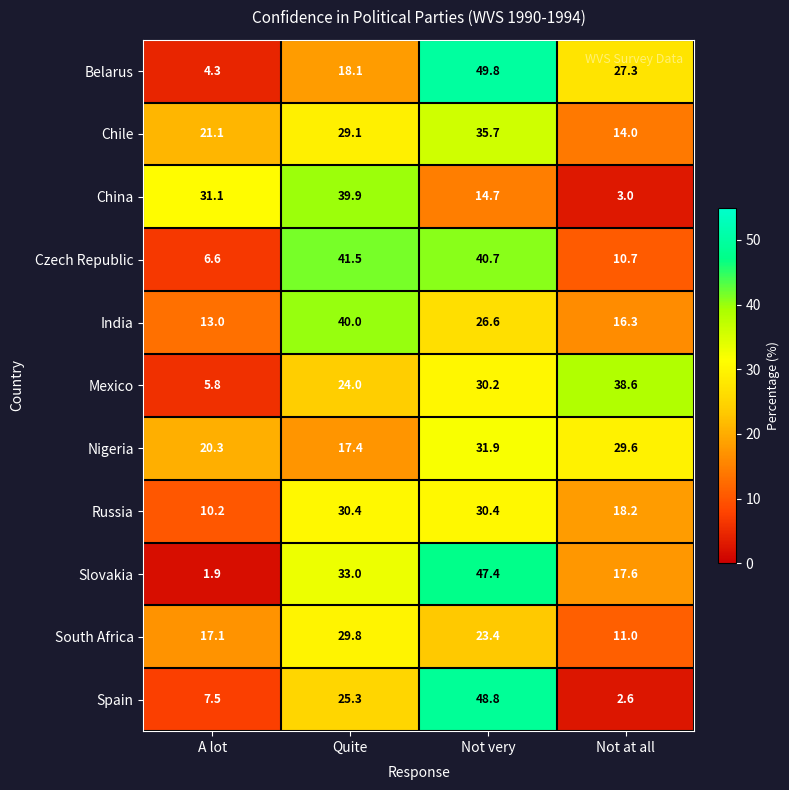

Where is Spain nearest to the value 25?

Quite